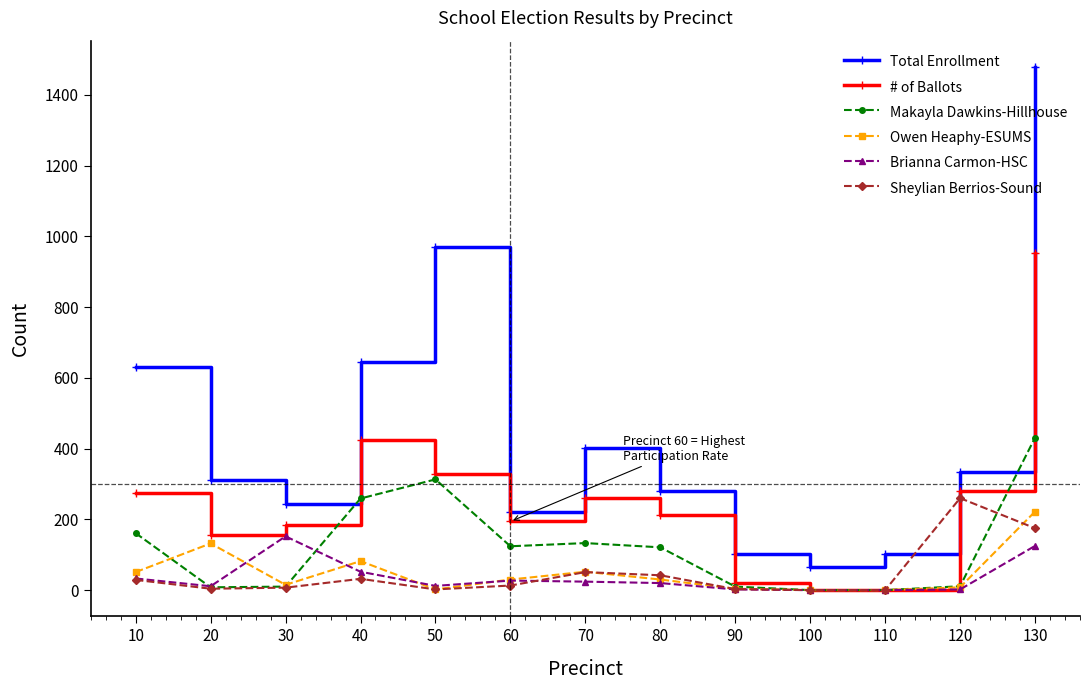

What is the approximate value of # of Ballots at 80, to the nearest 50?

200